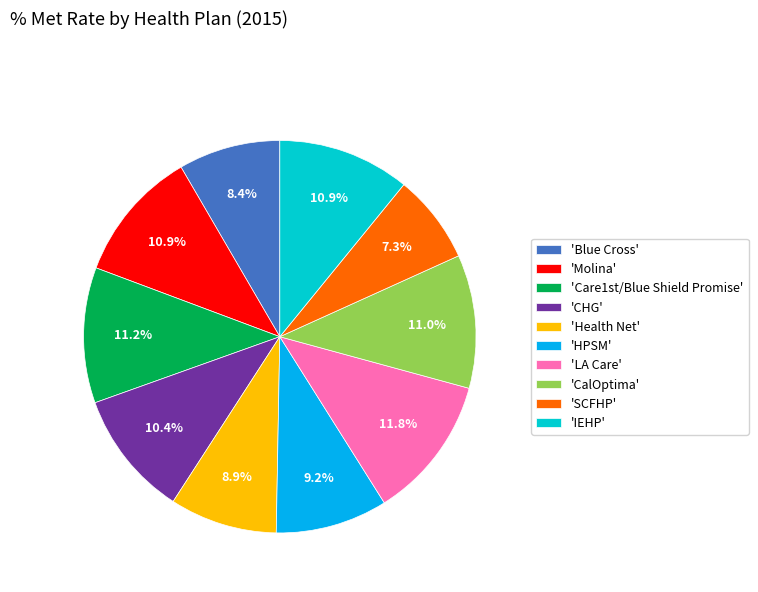

Between 'SCFHP' and 'HPSM', which is larger?

'HPSM'